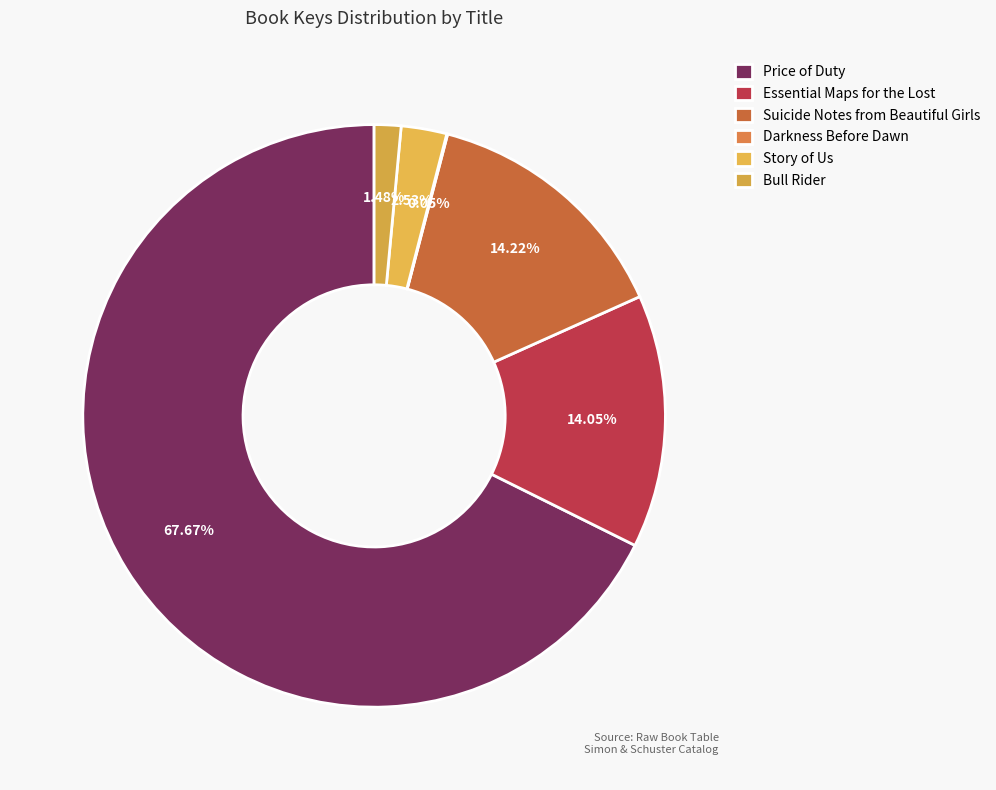

What is the largest slice in the pie chart?

Price of Duty